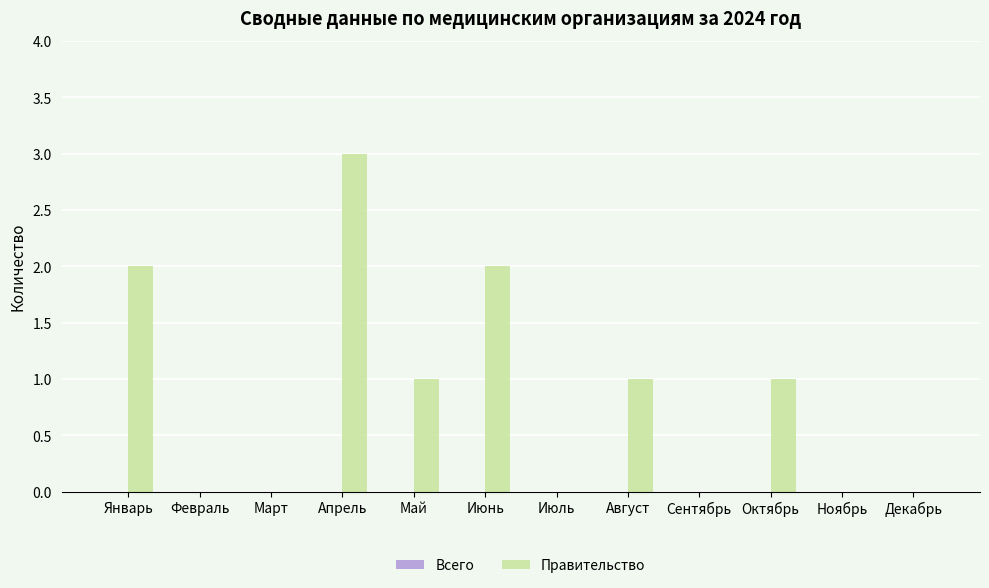

How many series are shown in this chart?

1